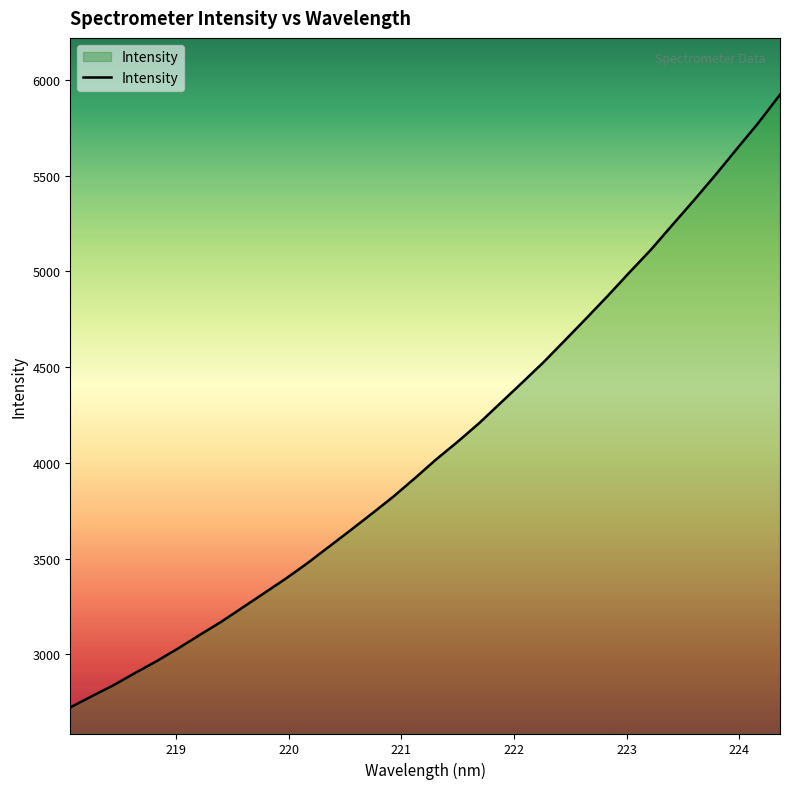

What is the difference between the maximum and minimum values?

3200.2